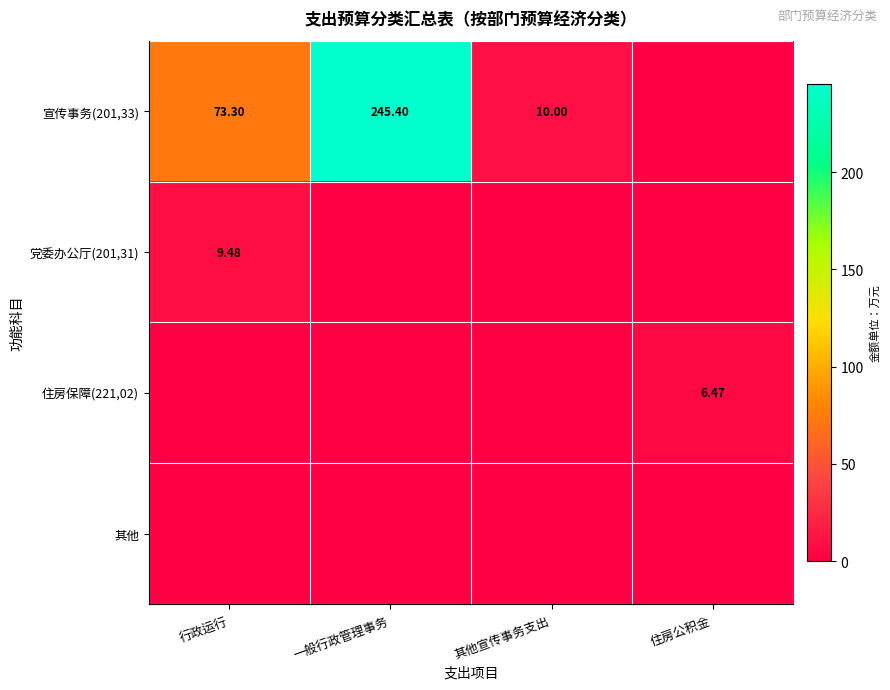

The 其他 series shows 0.0 at 一般行政管理事务. True or false?

True